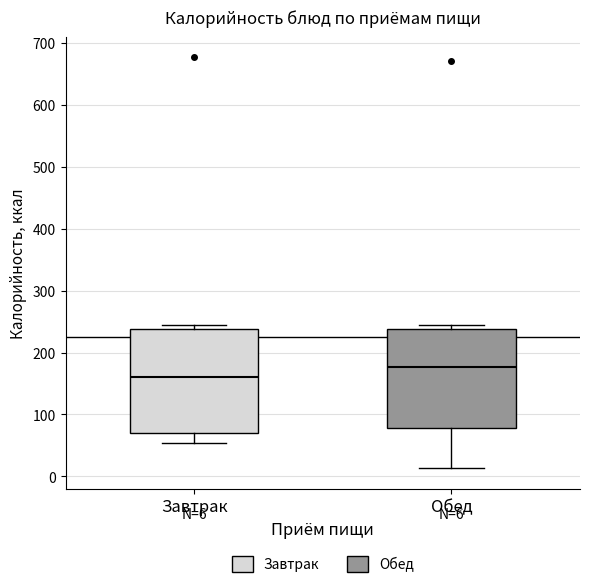

Which box has the highest median line?

Обед